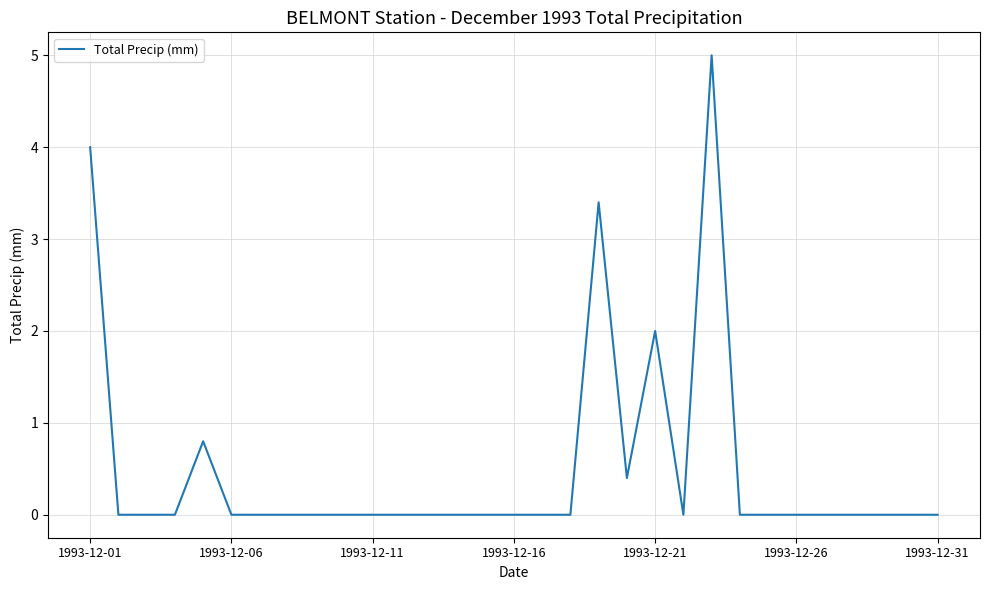

What is the difference between the maximum and minimum values?

5.0